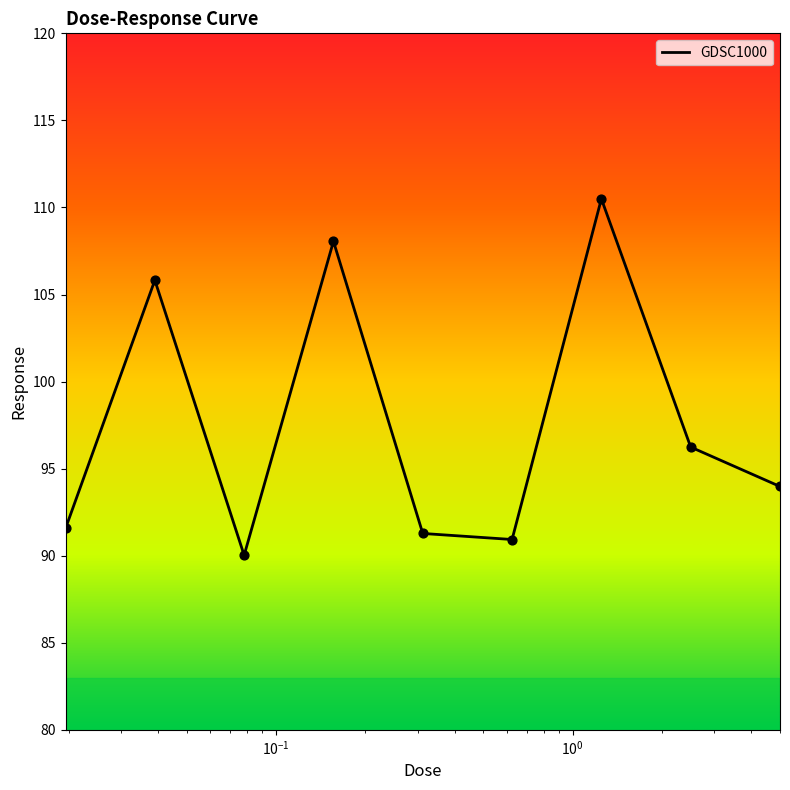

What is the greatest value displayed?

110.5